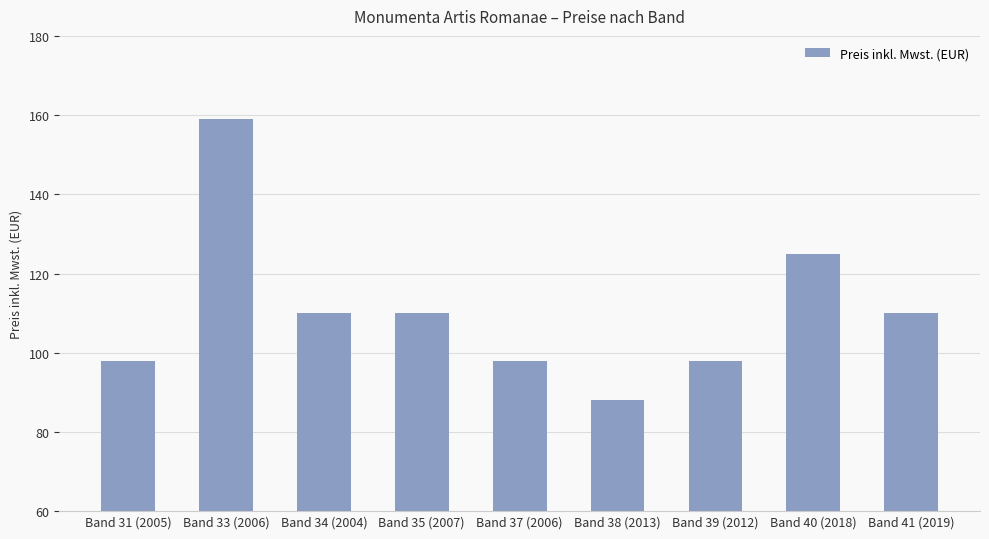

What is the difference between the maximum and minimum values?

71